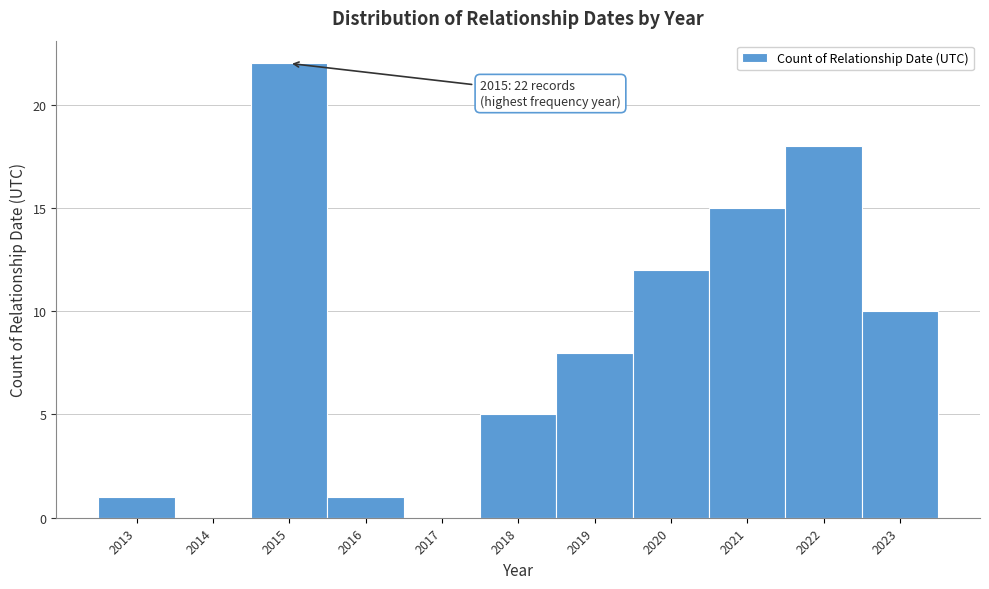

Which range on the x-axis has the tallest bar?

2014.5 to 2015.5